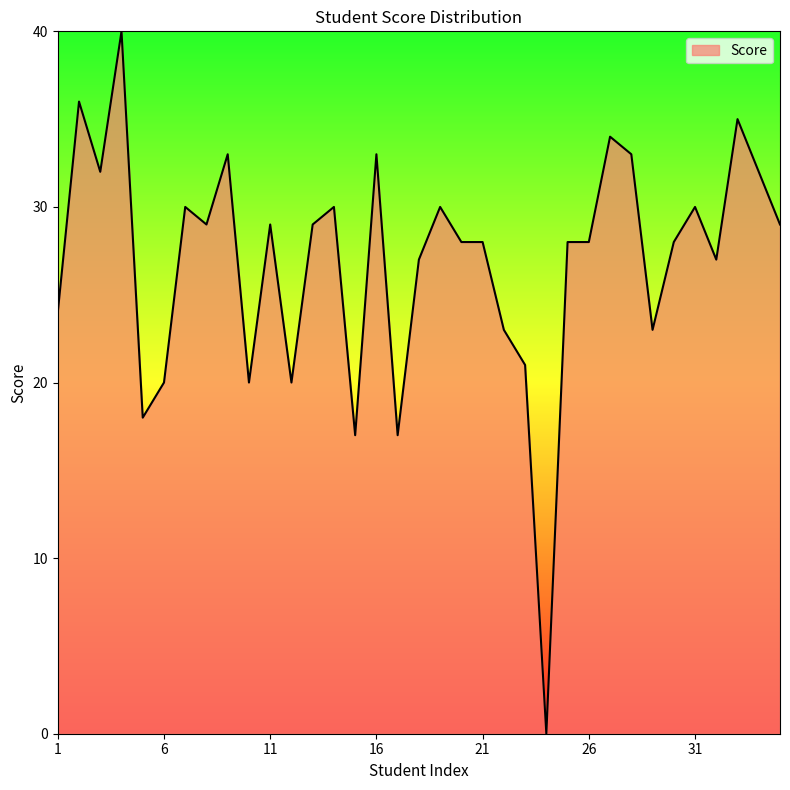

What is the greatest value displayed?

40